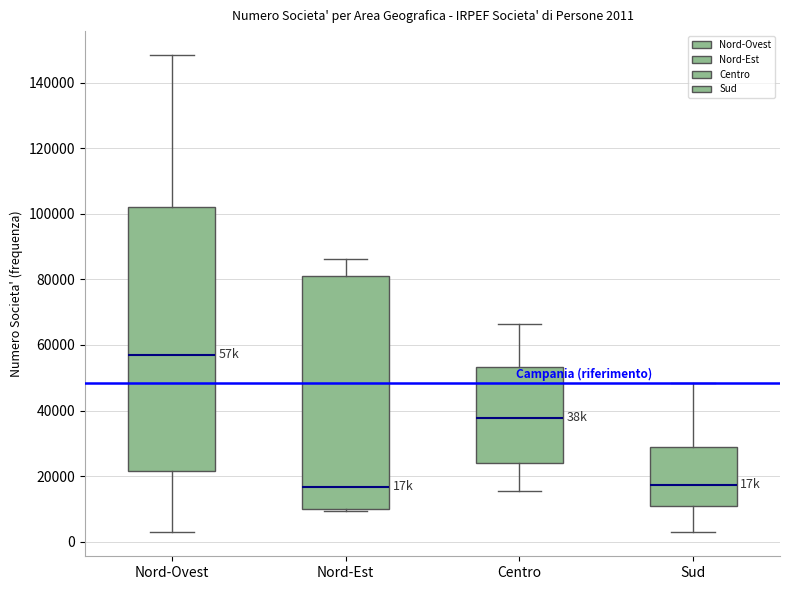

Comparing the boxes themselves (not the whiskers), which one is the tallest?

Nord-Ovest